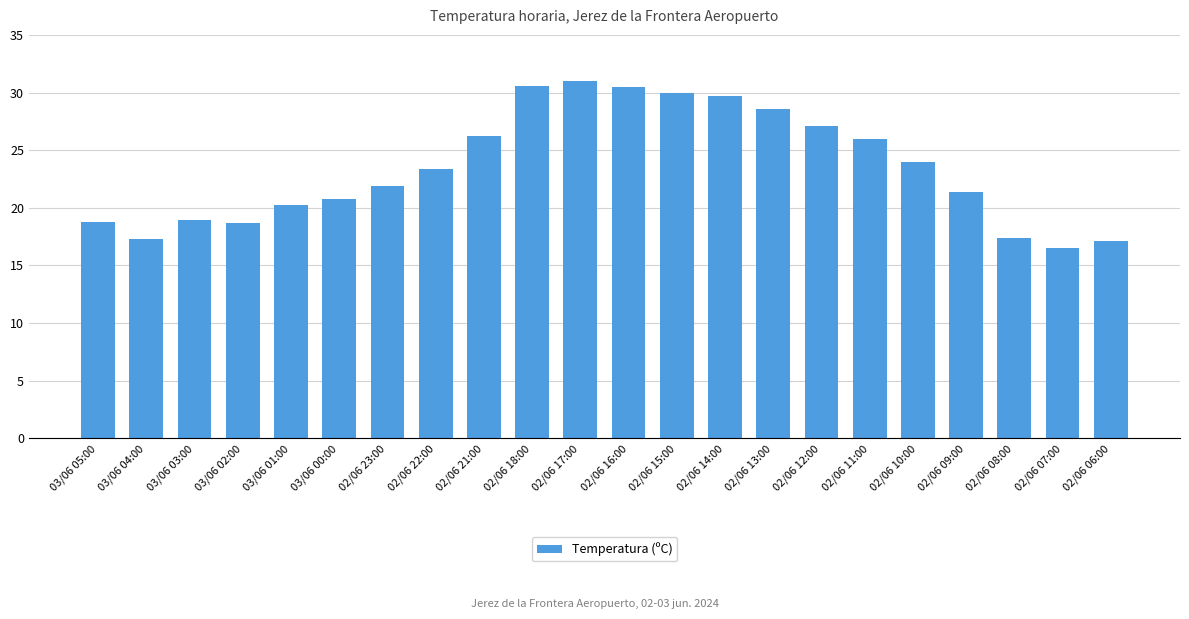

What is the label of the 13th bar from the left?

02/06 15:00